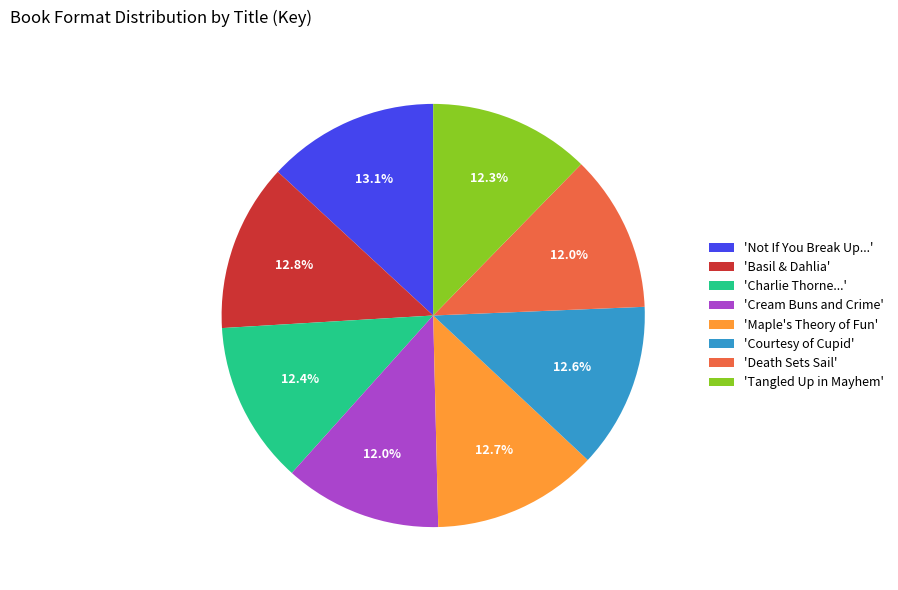

Is there a majority slice in this chart?

No